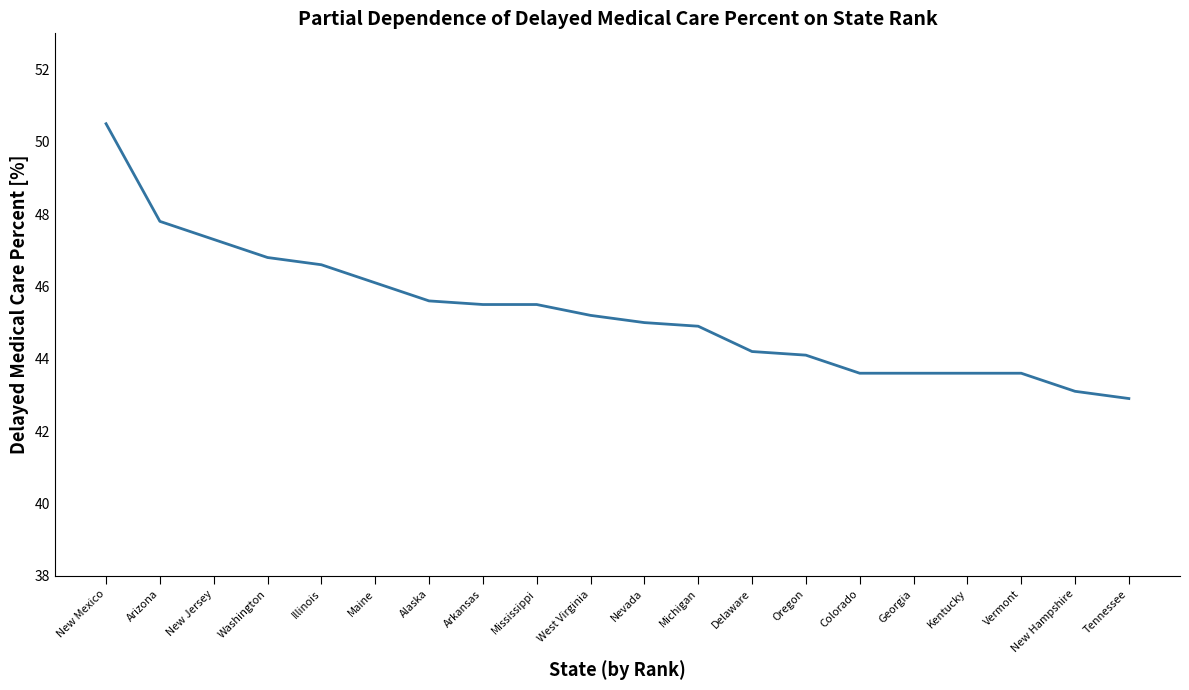

Read the value at New Hampshire.

43.1